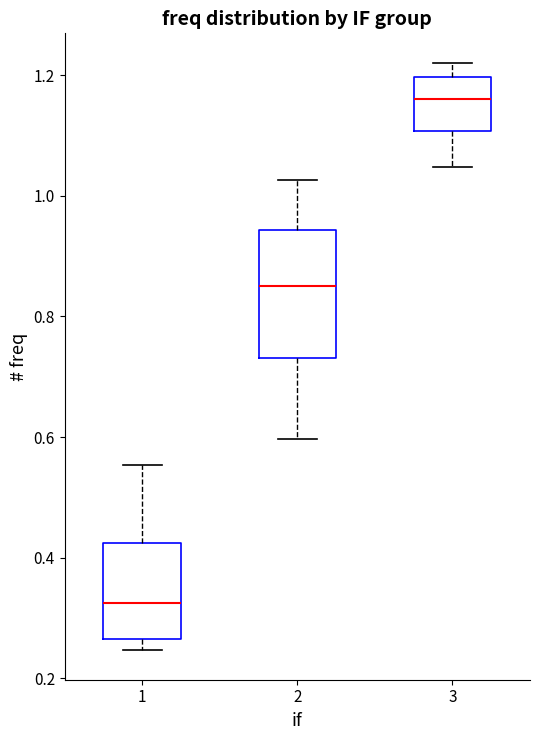

Reading left to right, read every box against the y-axis: the position of its median line, the range the box covers, and the ends of its whiskers. The values are not printed on the chart, so give them approximately, as read against the axis.

1: median 0.32, box 0.26 to 0.42, whiskers 0.24 to 0.56
2: median 0.86, box 0.74 to 0.94, whiskers 0.60 to 1.02
3: median 1.16, box 1.10 to 1.20, whiskers 1.04 to 1.22